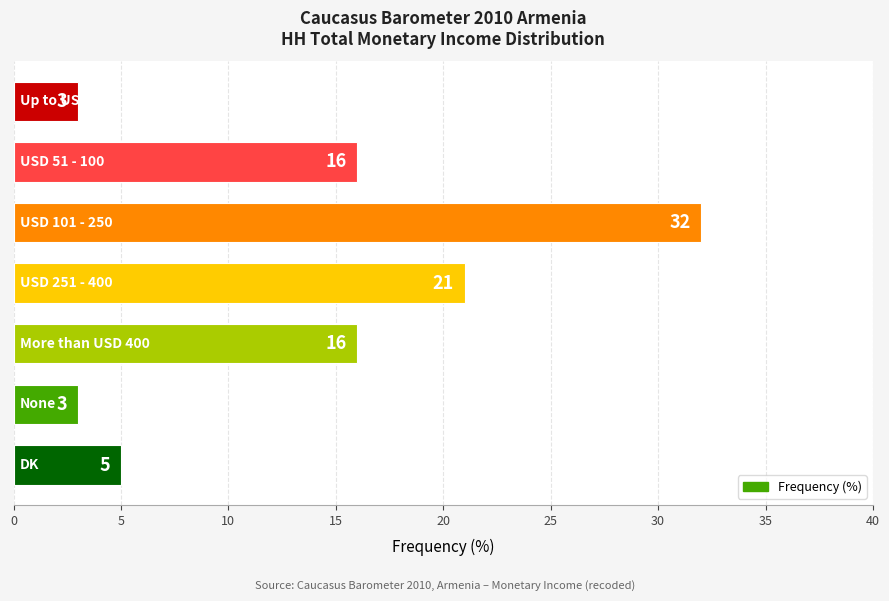

What is the greatest value displayed?

32